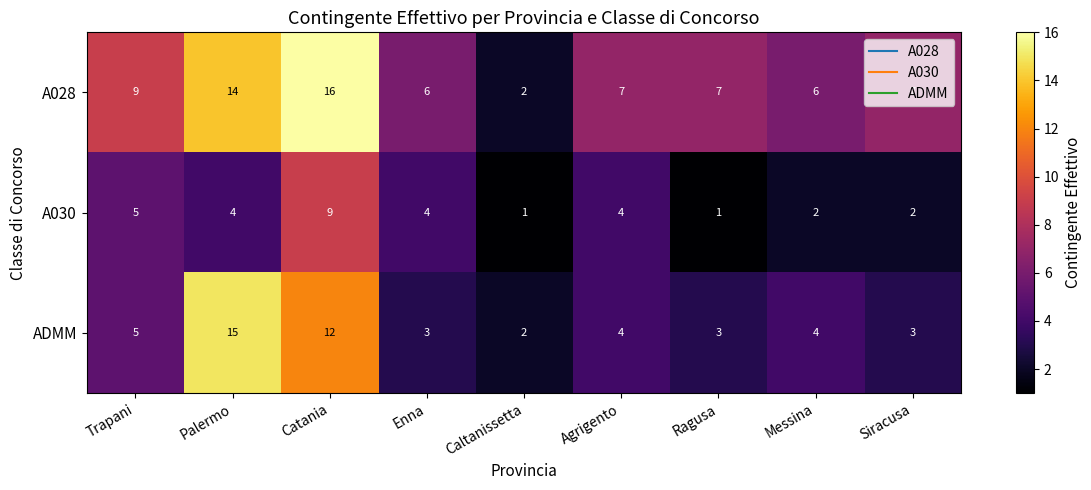

Rank the series by their average value, from lowest to highest.

A030, ADMM, A028